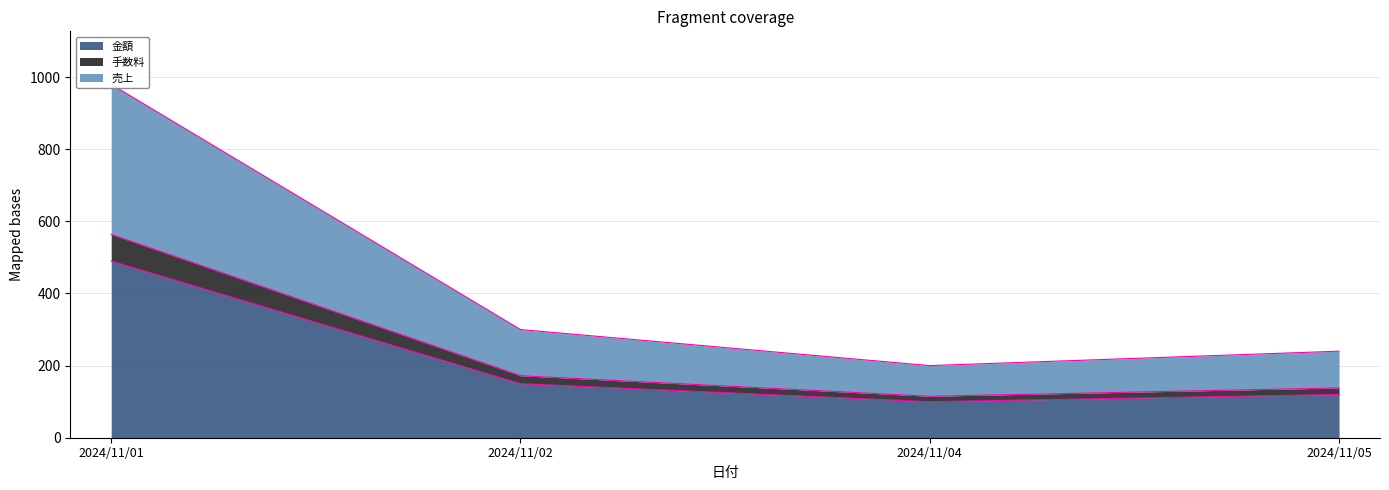

What is the difference between the maximum and minimum values in the 金額 series?

390